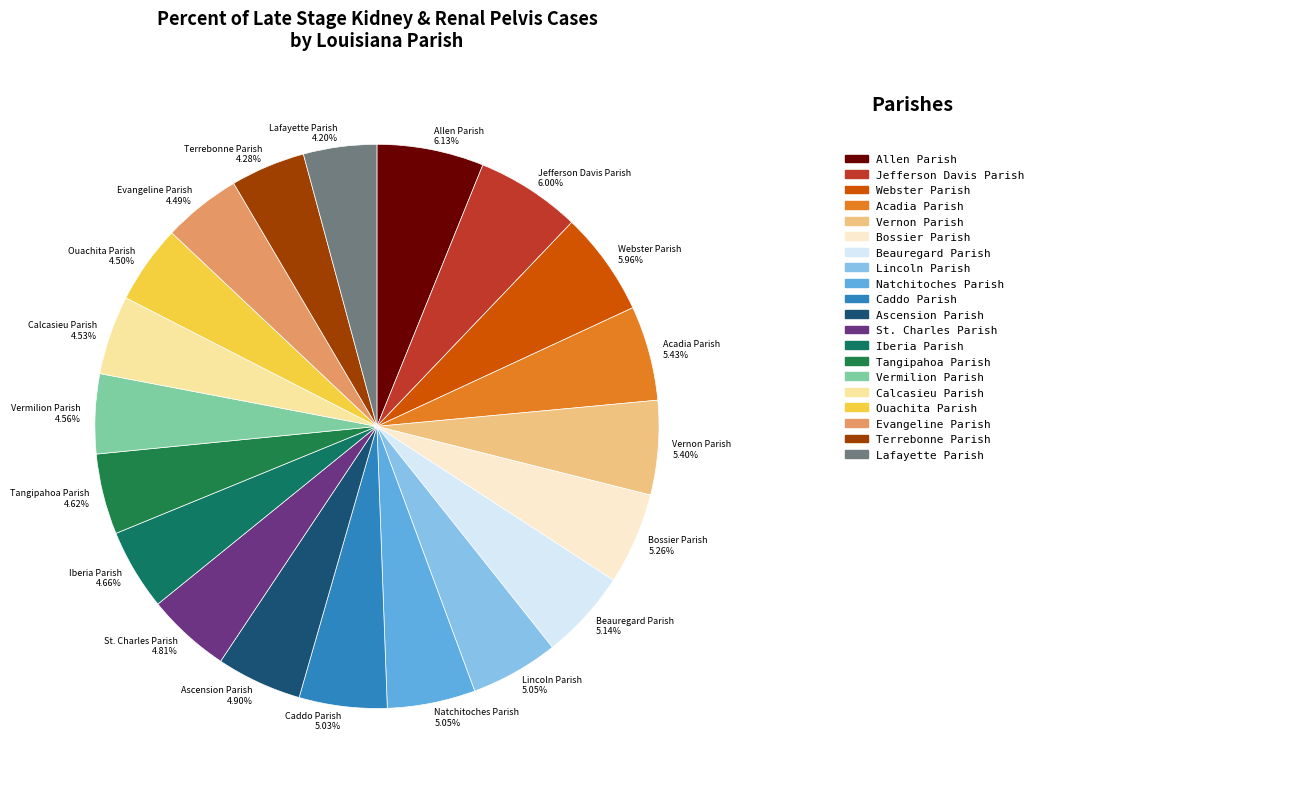

Is the sum of Beauregard Parish and Vermilion Parish greater than half?

No